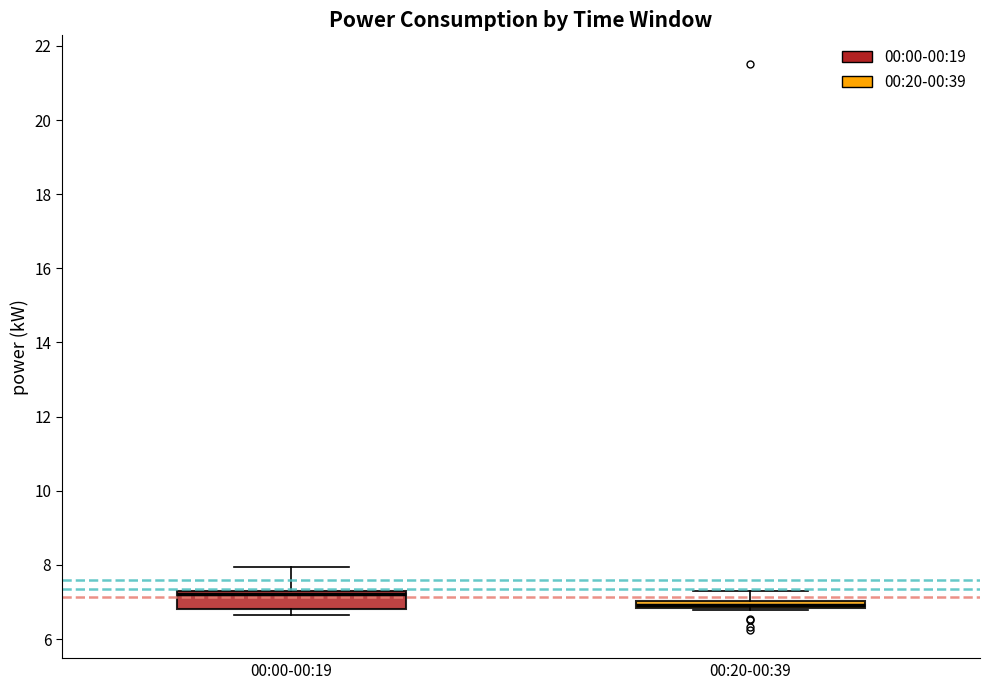

Which box is the tallest, from its lower edge to its upper edge?

00:00-00:19